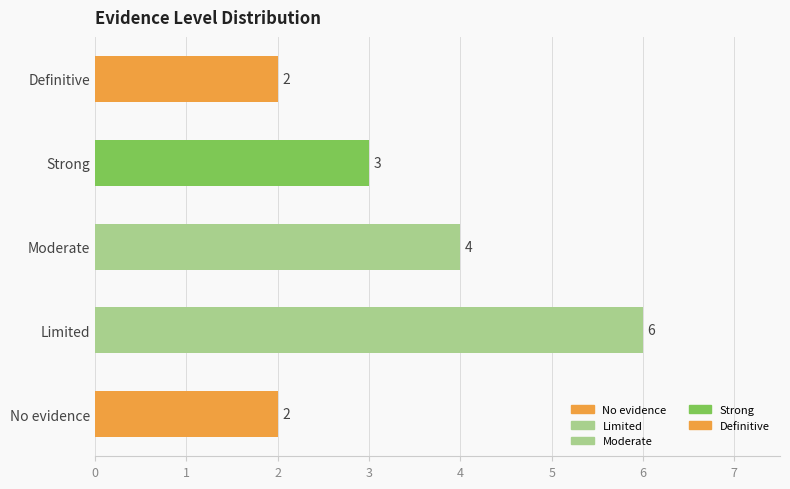

The value at Definitive is 3. True or false?

False